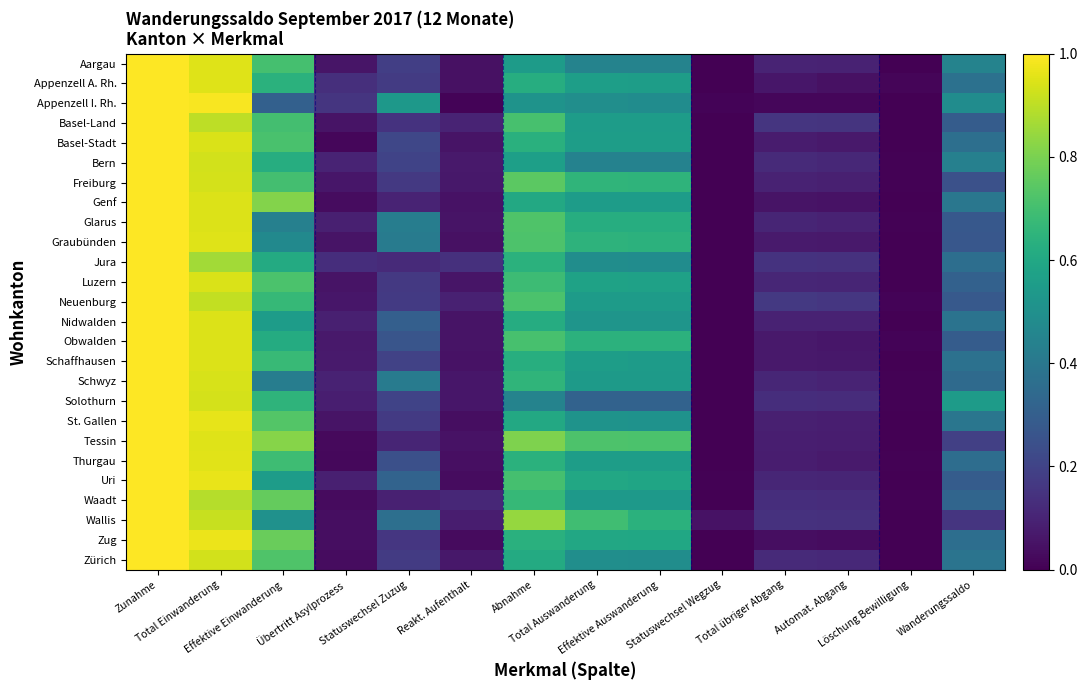

How many data points does each series have?

14